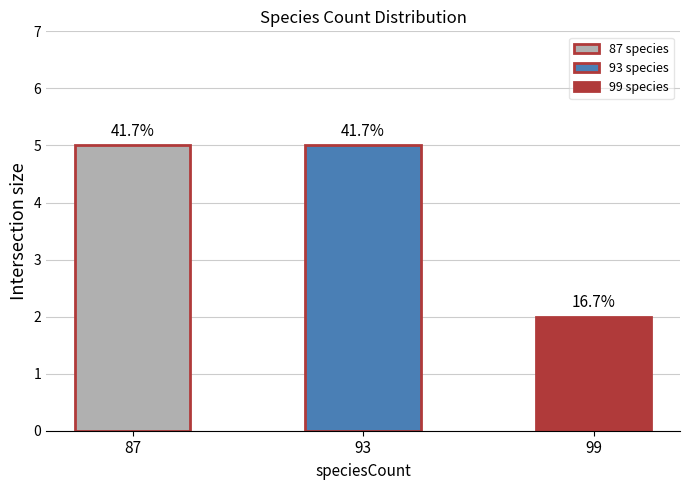

Is it true that the value at 87 is 3?

False